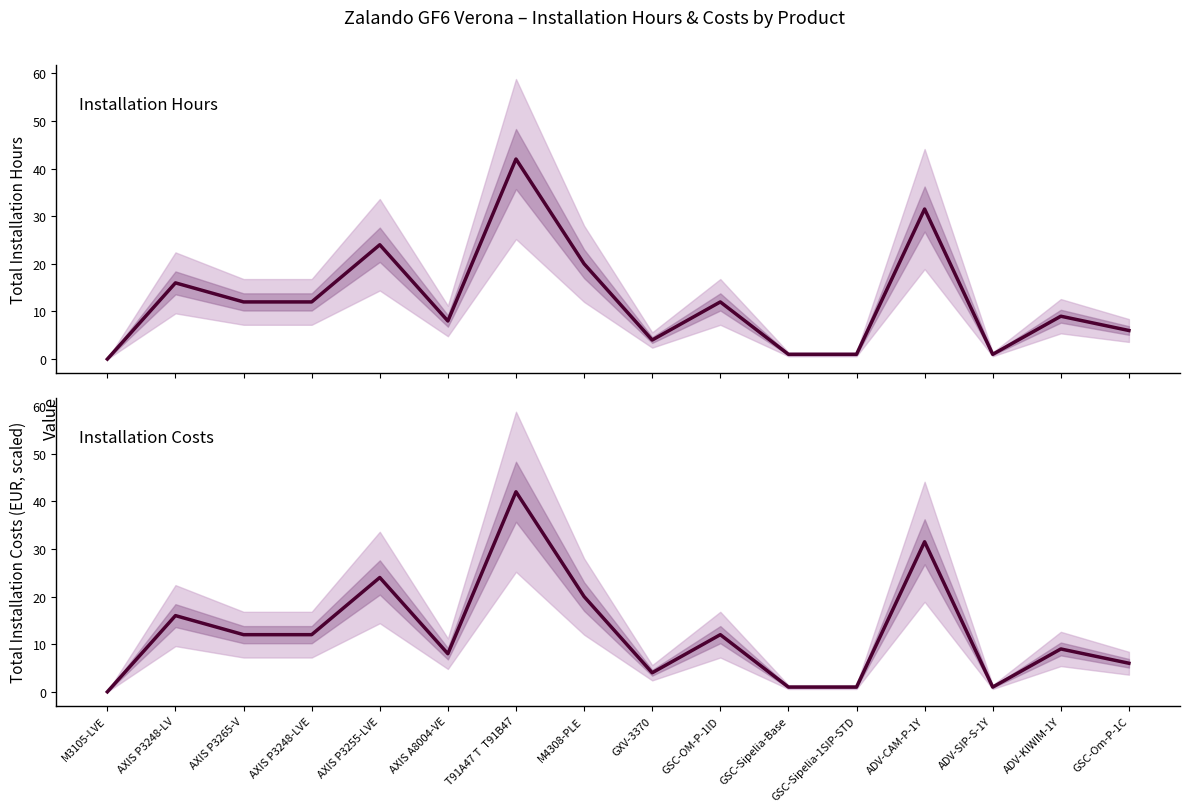

Which series has the largest range (max minus min)?

Total Installation Hours